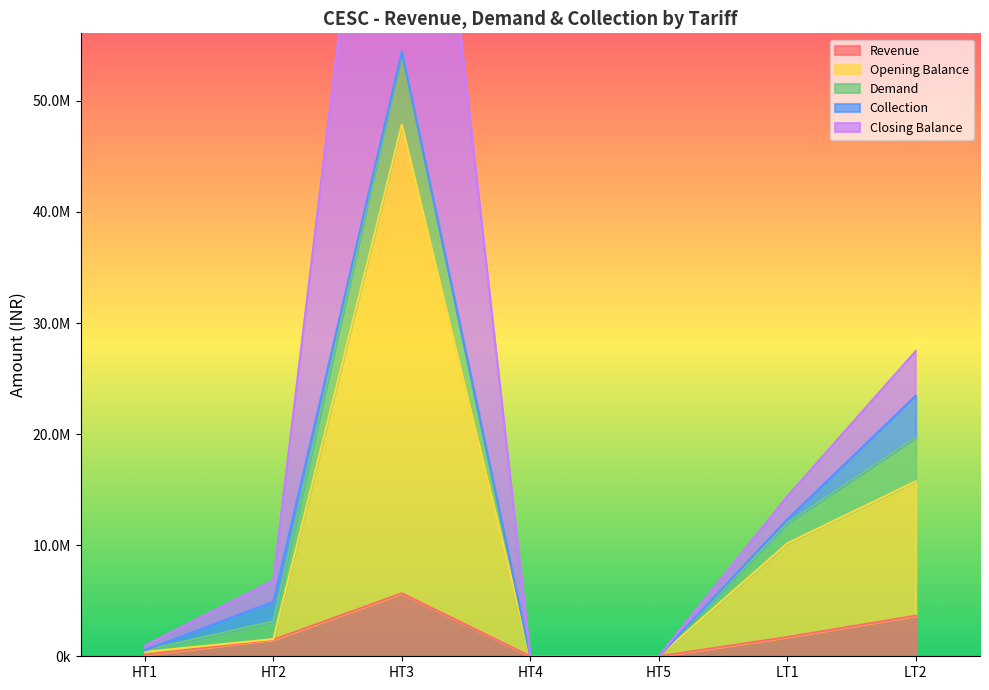

What is the value of the Opening Balance point at the 2nd from the left?

1549261.9